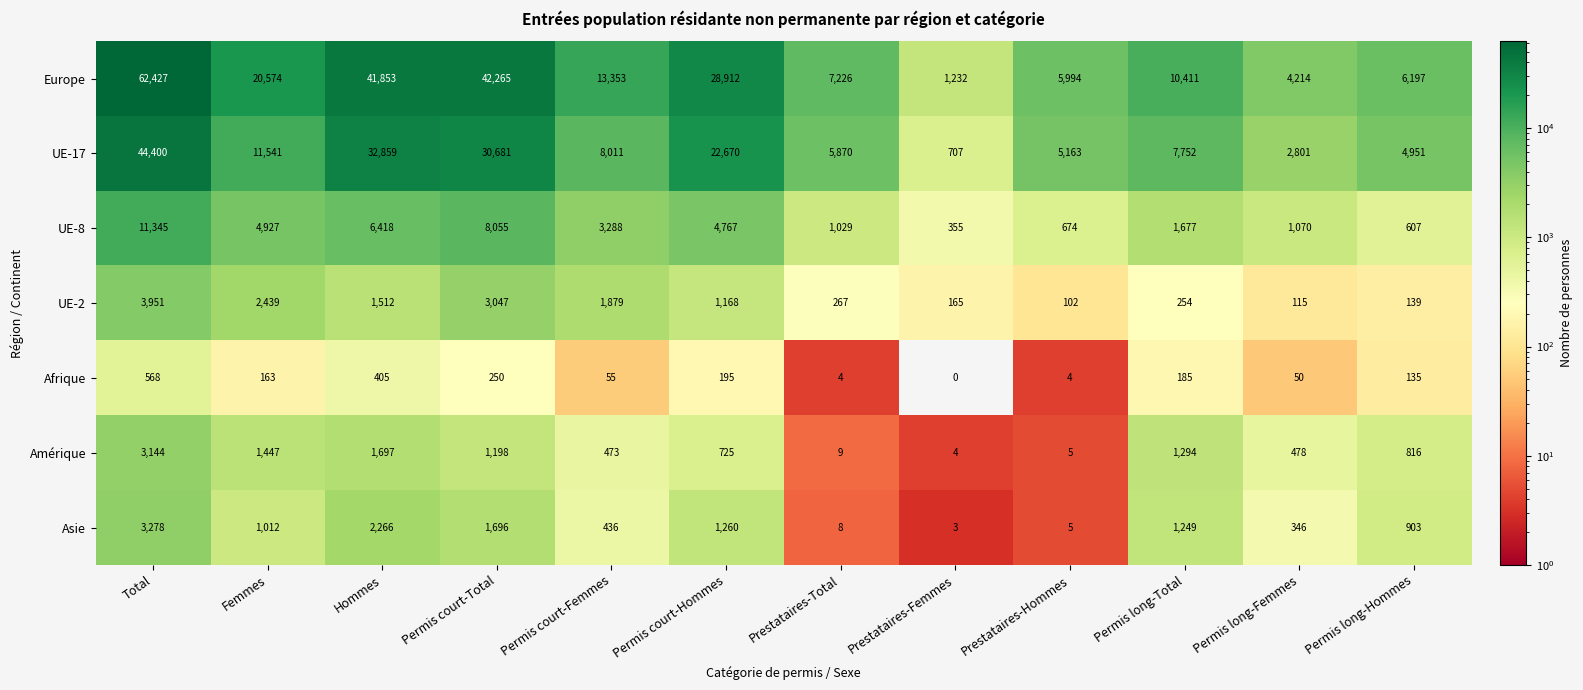

Which series has the widest spread of values?

Europe